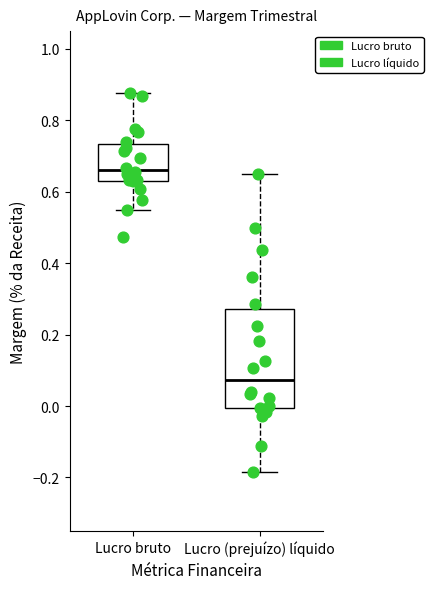

Which box has the highest median line?

Lucro bruto